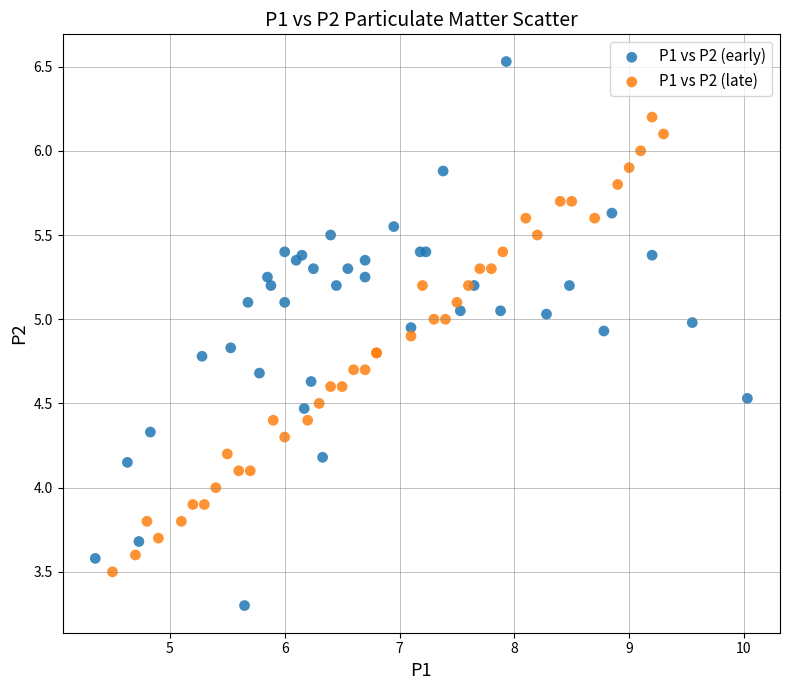

Which series has the largest Y range (max minus min)?

P1 vs P2 (early)